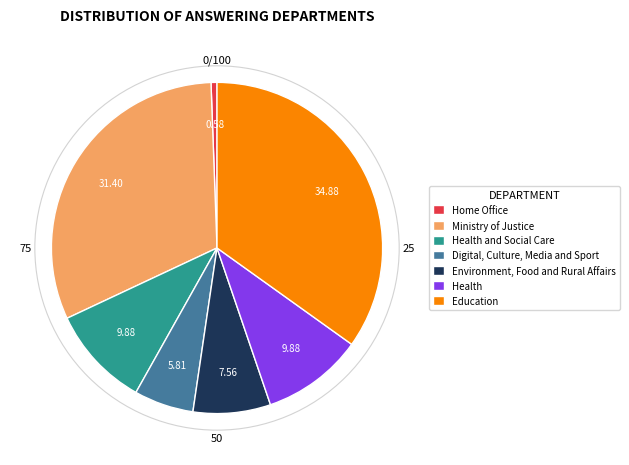

Is the sum of Education and Health greater than half?

No